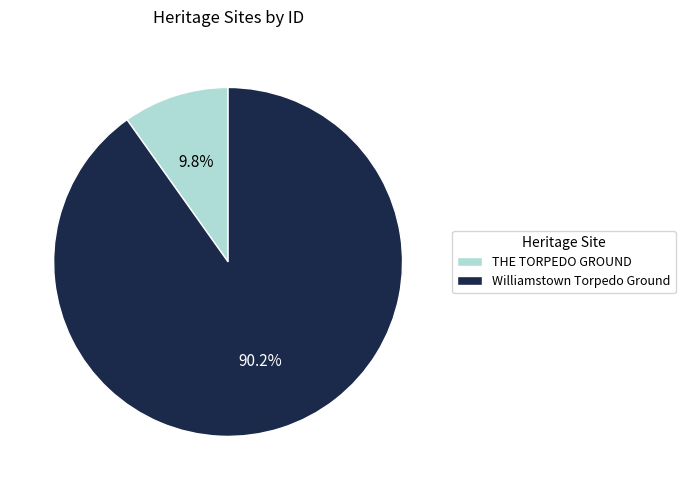

How many segments does this pie chart have?

2